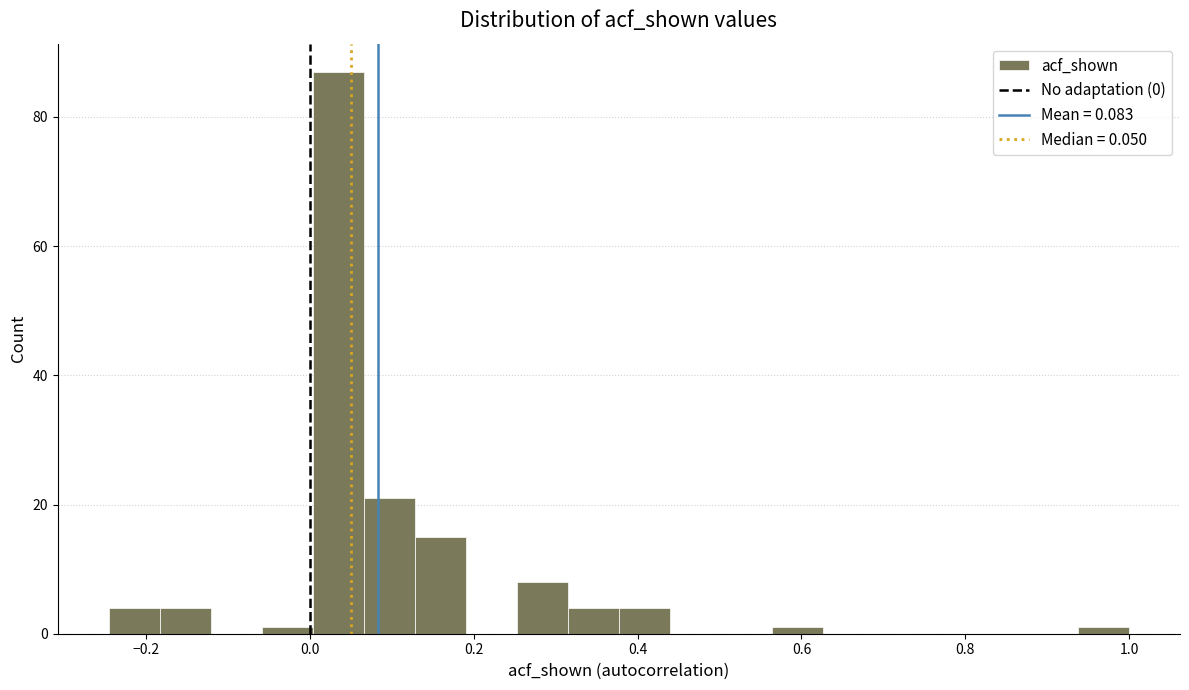

Around what value on the x-axis is the tallest bar? Give the approximate position of its centre, as read against the axis.

0.04